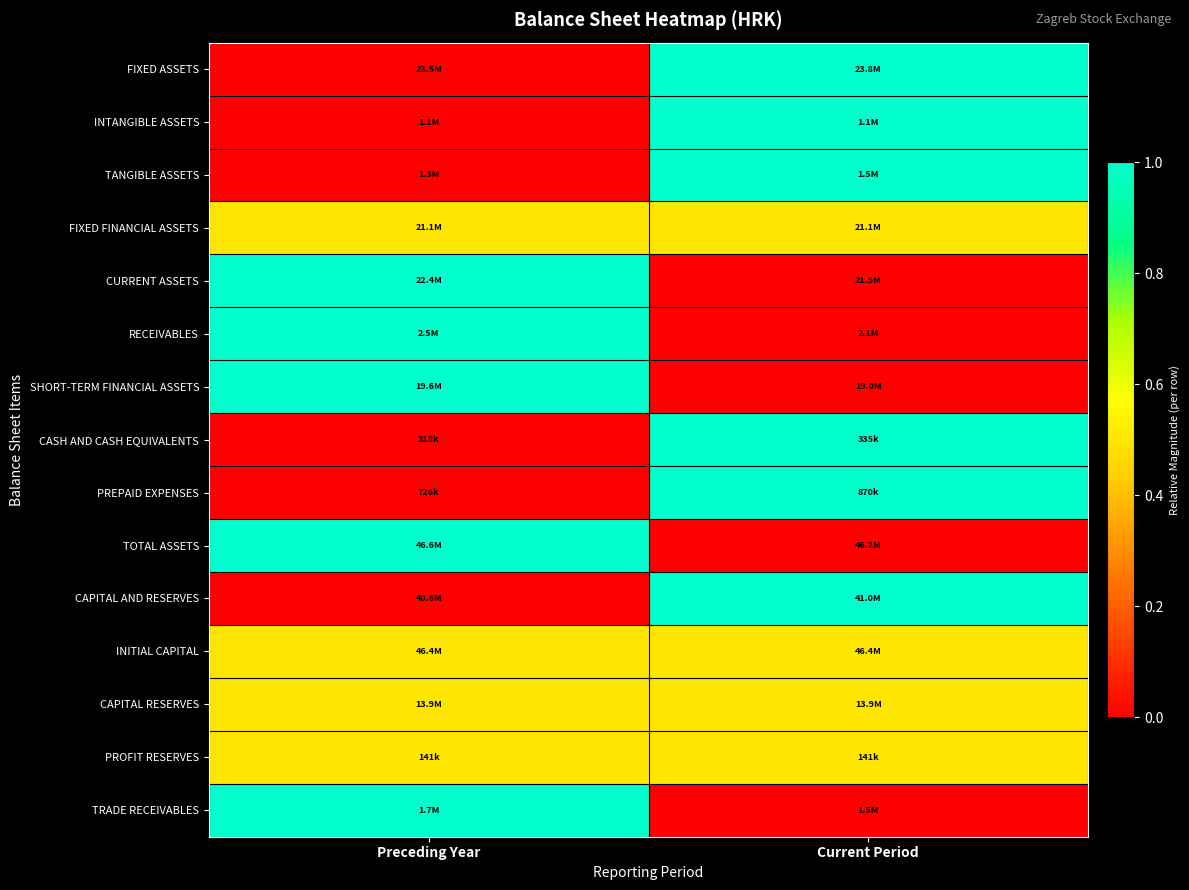

Reading left to right, what are all the values shown in this chart?

FIXED ASSETS: Preceding Year=0.0	Current Period=1.0
INTANGIBLE ASSETS: Preceding Year=0.0	Current Period=1.0
TANGIBLE ASSETS: Preceding Year=0.0	Current Period=1.0
FIXED FINANCIAL ASSETS: Preceding Year=0.5	Current Period=0.5
CURRENT ASSETS: Preceding Year=1.0	Current Period=0.0
RECEIVABLES: Preceding Year=1.0	Current Period=0.0
SHORT-TERM FINANCIAL ASSETS: Preceding Year=1.0	Current Period=0.0
CASH AND CASH EQUIVALENTS: Preceding Year=0.0	Current Period=1.0
PREPAID EXPENSES: Preceding Year=0.0	Current Period=1.0
TOTAL ASSETS: Preceding Year=1.0	Current Period=0.0
CAPITAL AND RESERVES: Preceding Year=0.0	Current Period=1.0
INITIAL CAPITAL: Preceding Year=0.5	Current Period=0.5
CAPITAL RESERVES: Preceding Year=0.5	Current Period=0.5
PROFIT RESERVES: Preceding Year=0.5	Current Period=0.5
TRADE RECEIVABLES: Preceding Year=1.0	Current Period=0.0